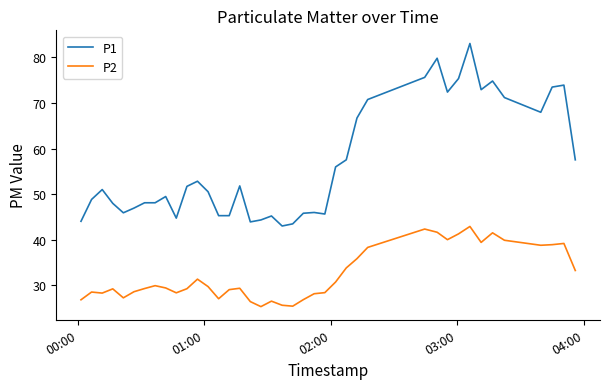

Which series has the largest total across all categories?

P1